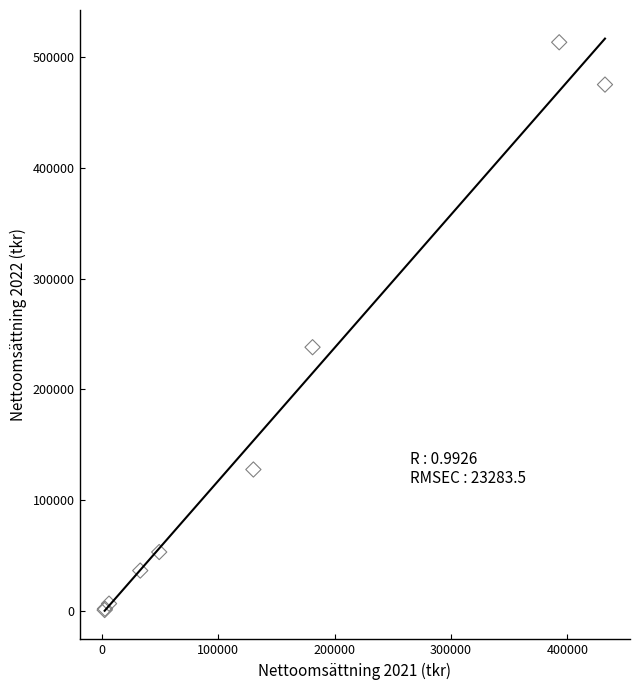

What Y value in the scatter plot is closest to 257054?

238075